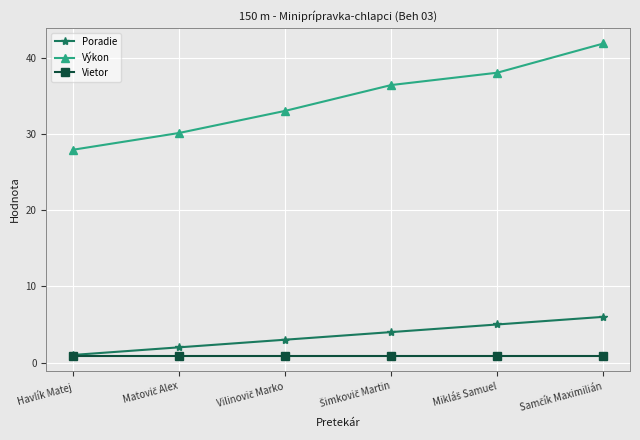

Reading left to right, extract all data points from this chart.

Poradie: 1.0	2.0	3.0	4.0	5.0	6.0
Výkon: 27.9	30.1	33.0	36.4	38.0	41.9
Vietor: 0.9	0.9	0.9	0.9	0.9	0.9